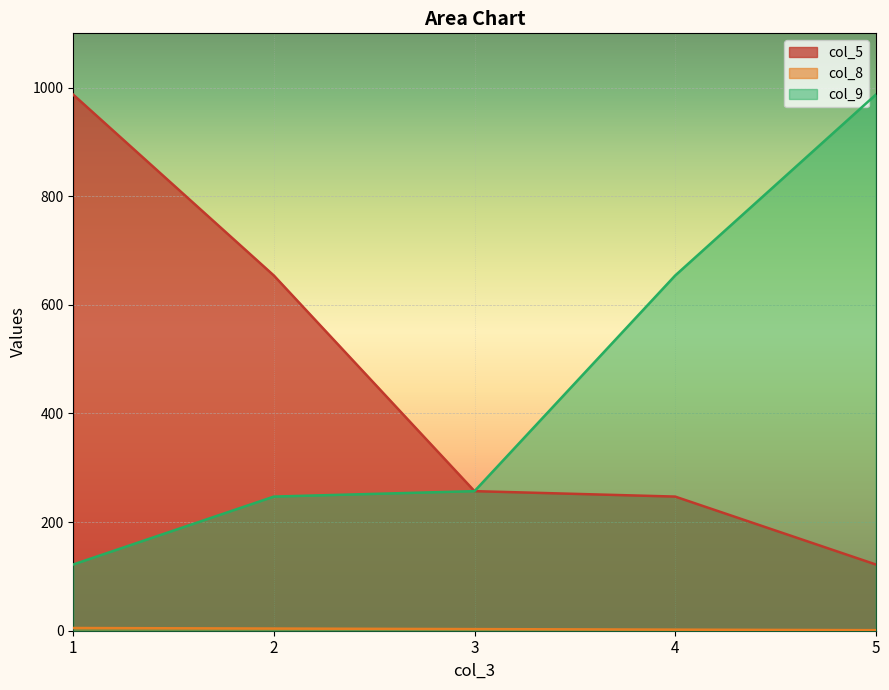

At which category is the sum across all series the highest?

1